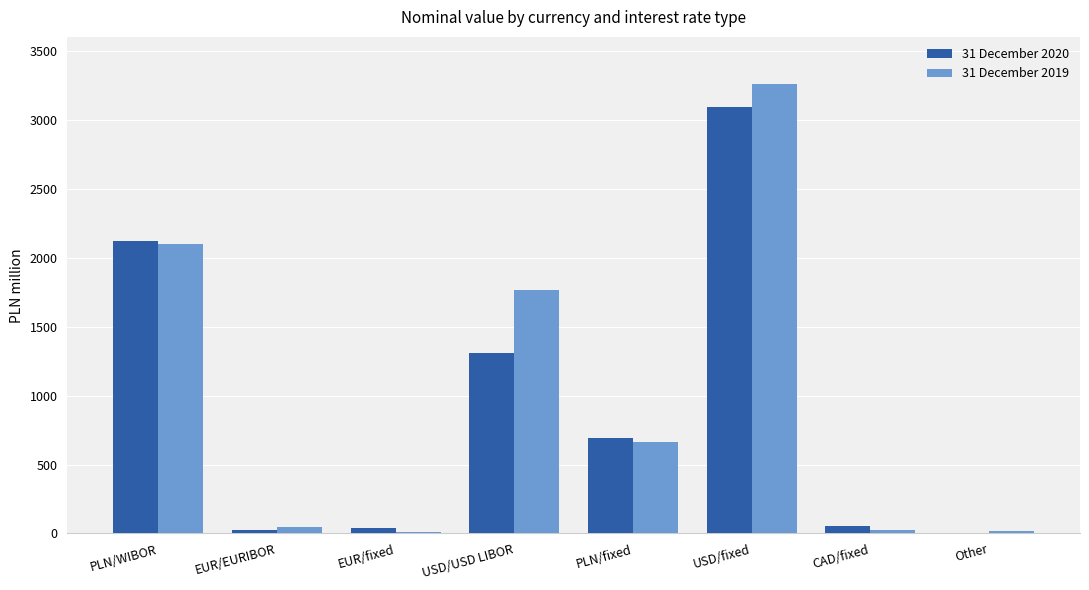

What is the approximate value of 31 December 2020 at CAD/fixed, to the nearest 10?

50